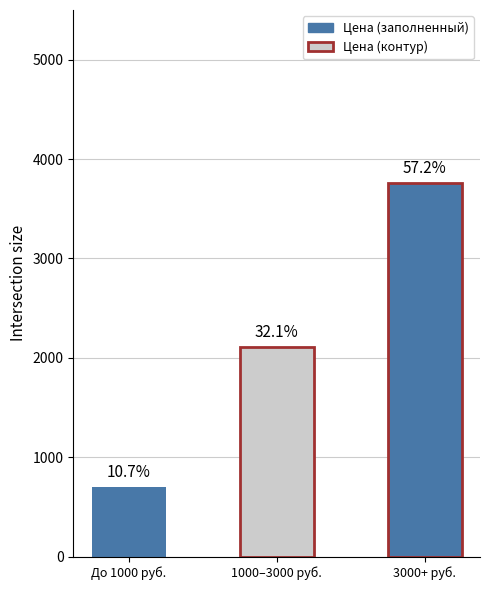

Is it true that the value at BM-MH-30 is 1548?

False